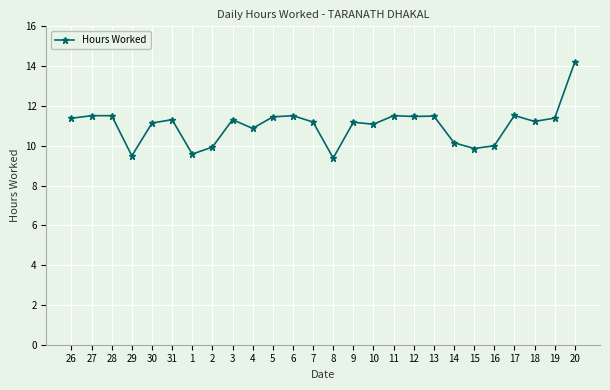

Read the value at 20.

14.2